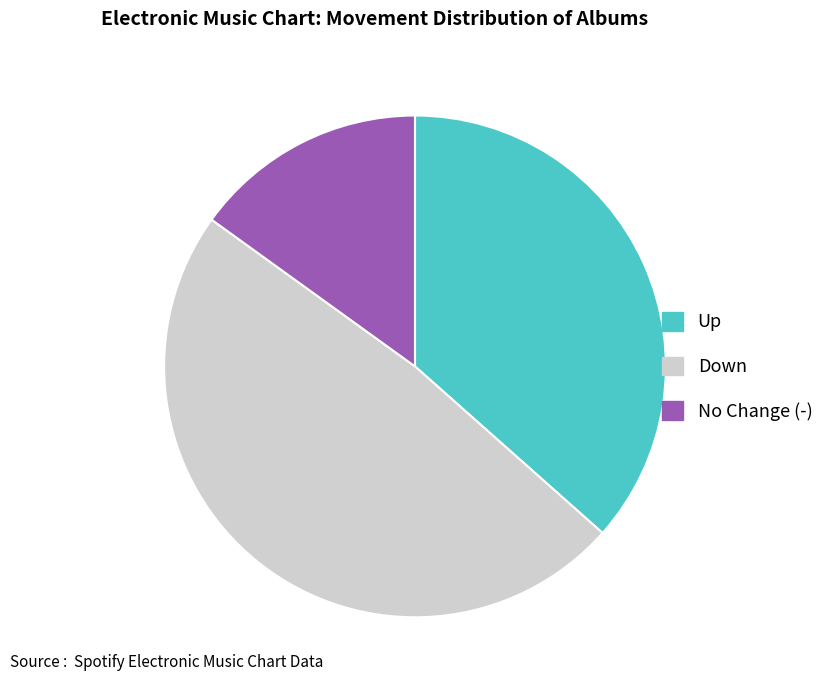

Is there any slice that represents more than half of the pie?

No